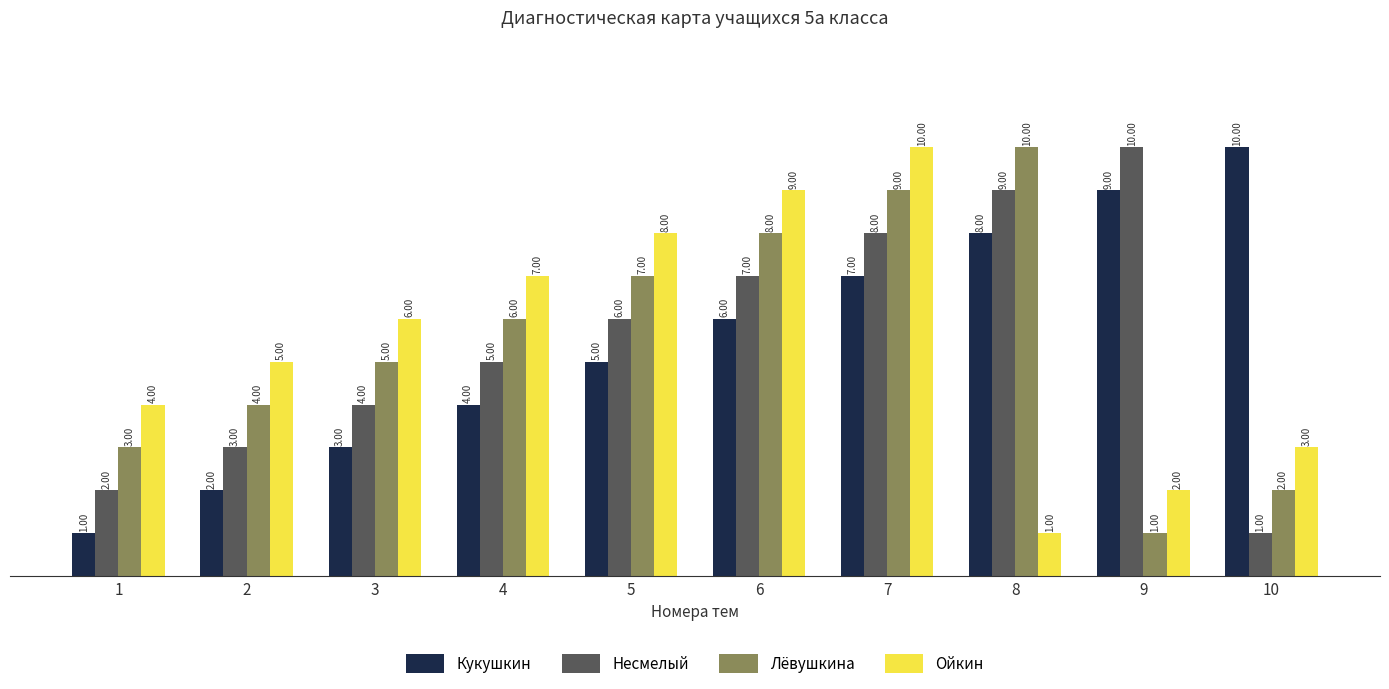

What is the spread (max minus min) of values at 6?

3